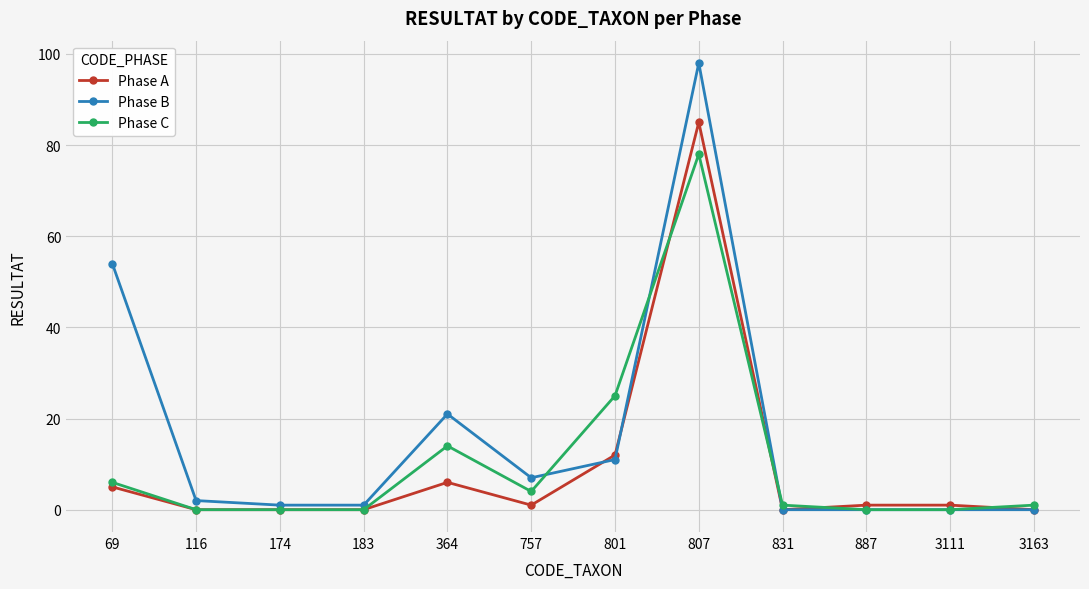

What is the average value of the Phase A series?

9